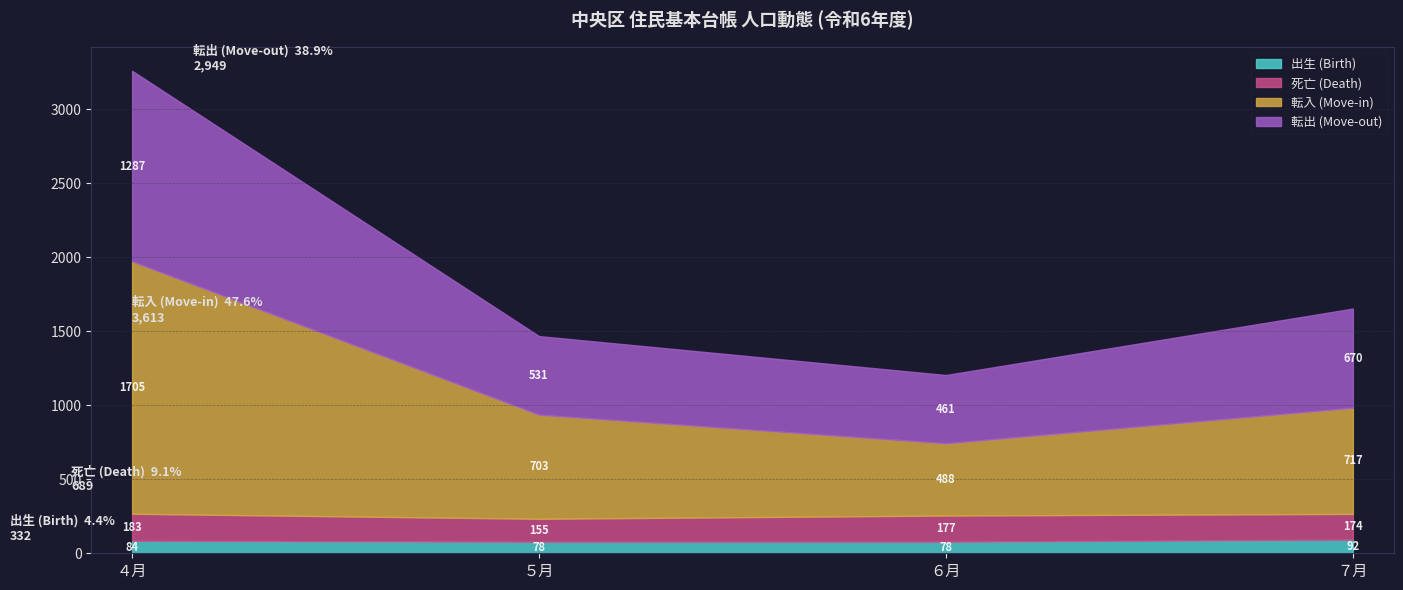

At which label does 転入 (Move-in) reach its minimum?

６月